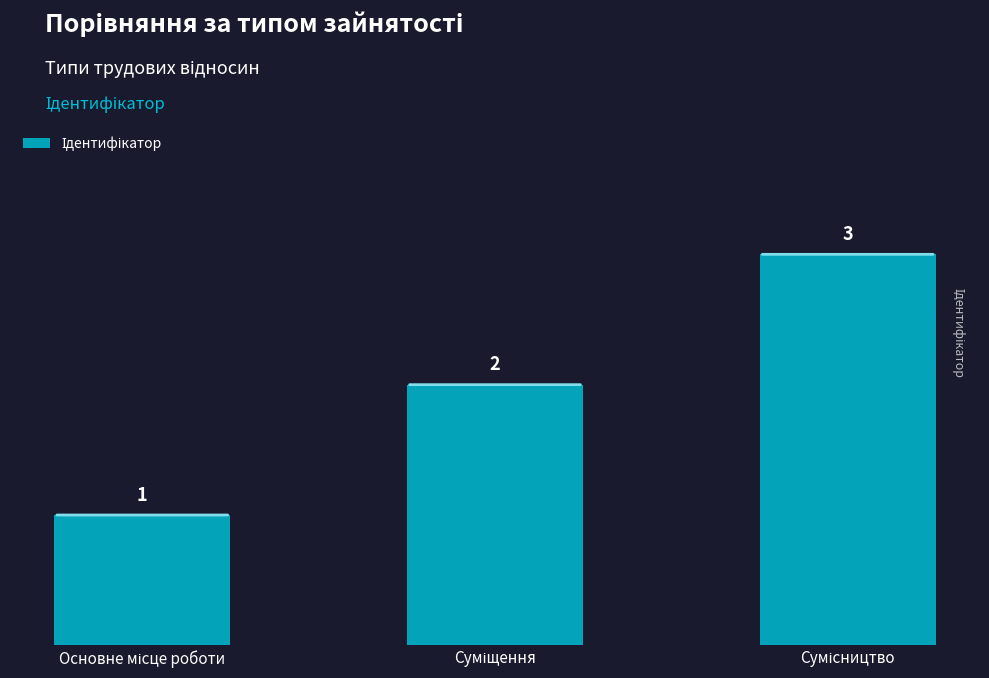

How many distinct data groups are displayed?

1